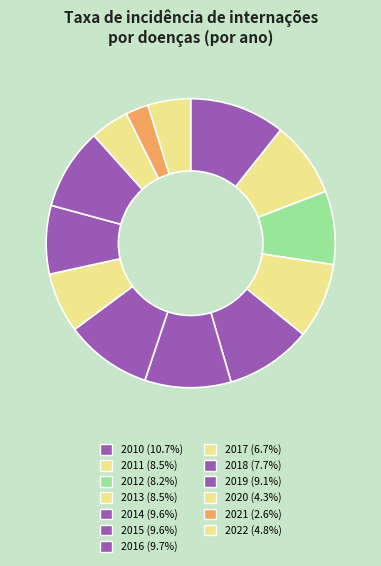

How many segments does this pie chart have?

13